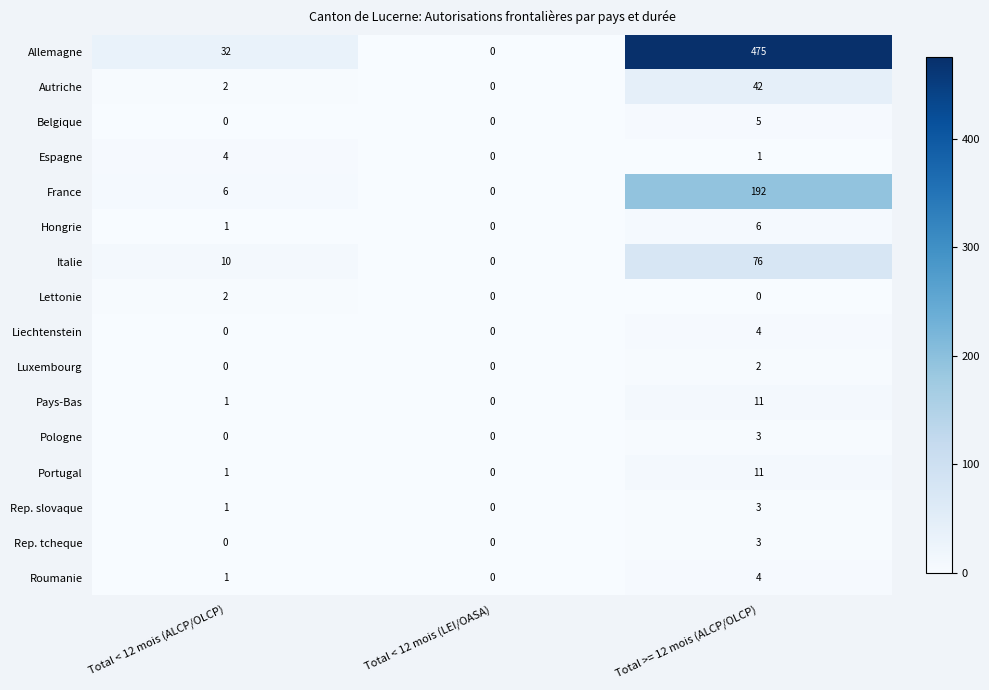

What is the sum of the Pays-Bas values at Total >= 12 mois (ALCP/OLCP) and Total < 12 mois (ALCP/OLCP)?

12